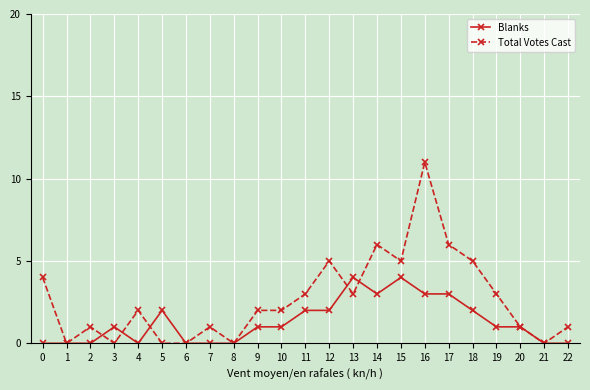

Reading right to left, transcribe all the data shown in this chart.

Blanks: 0	0	1	1	2	3	3	4	3	4	2	2	1	1	0	0	0	2	0	1	0	0	0
Total Votes Cast: 1	0	1	3	5	6	11	5	6	3	5	3	2	2	0	1	0	0	2	0	1	0	4